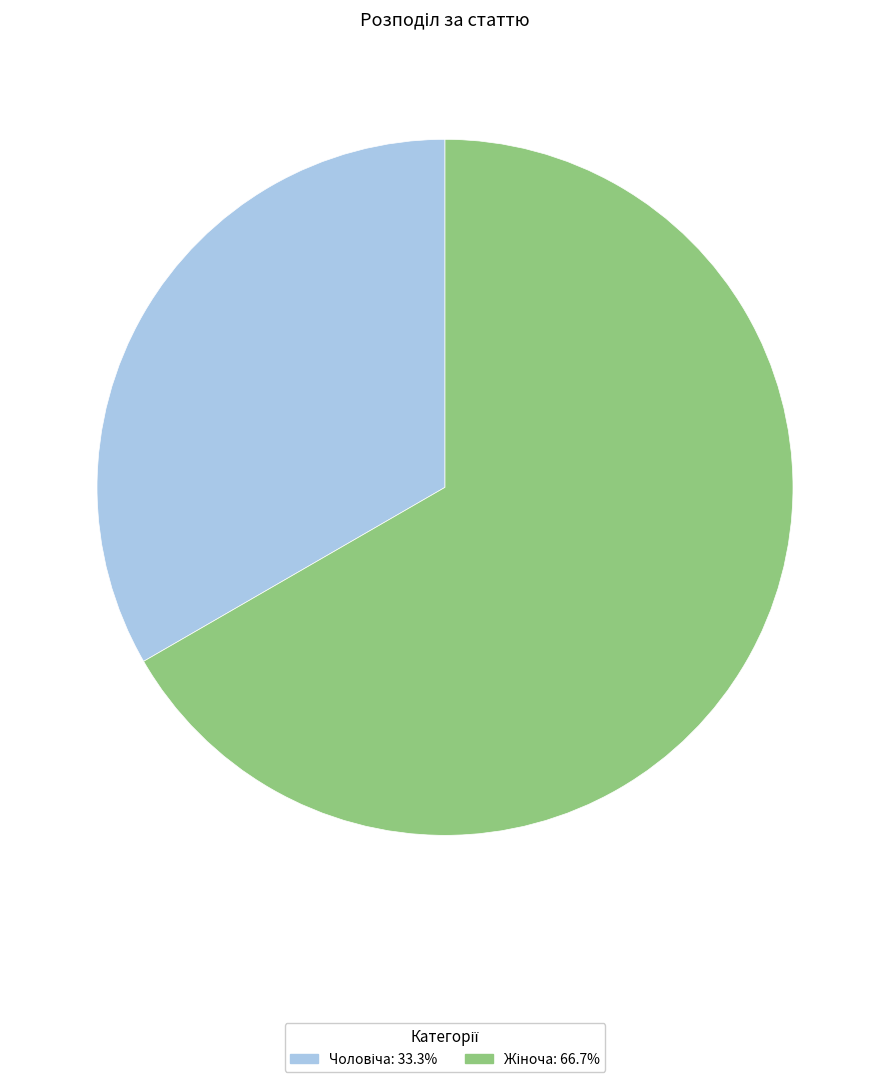

Does any single category account for the majority?

Yes